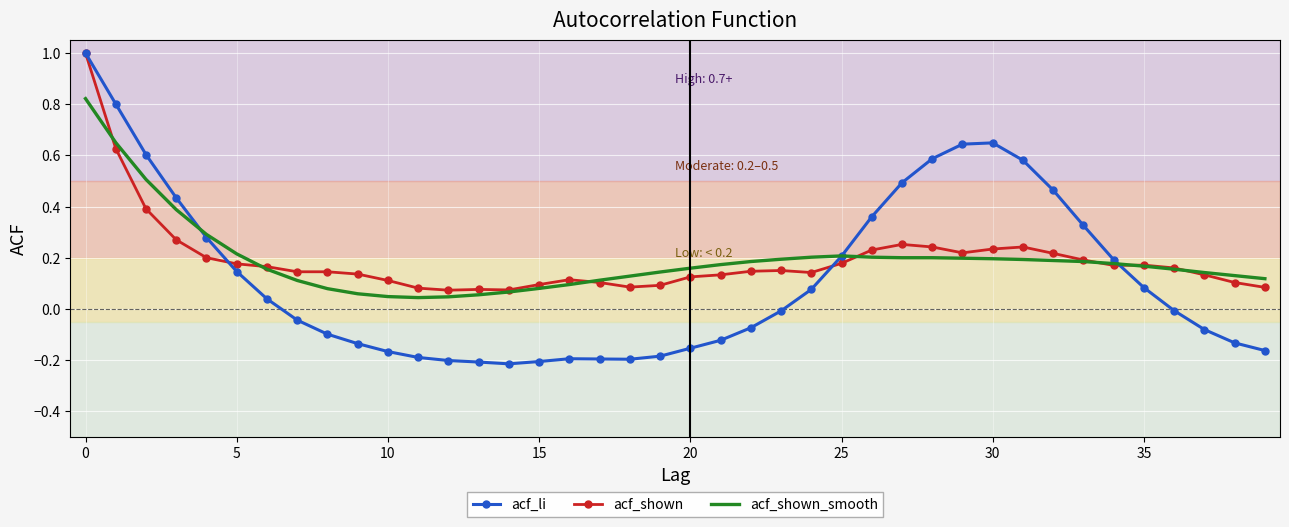

What are all the series names shown in the legend?

acf_li, acf_shown, acf_shown_smooth